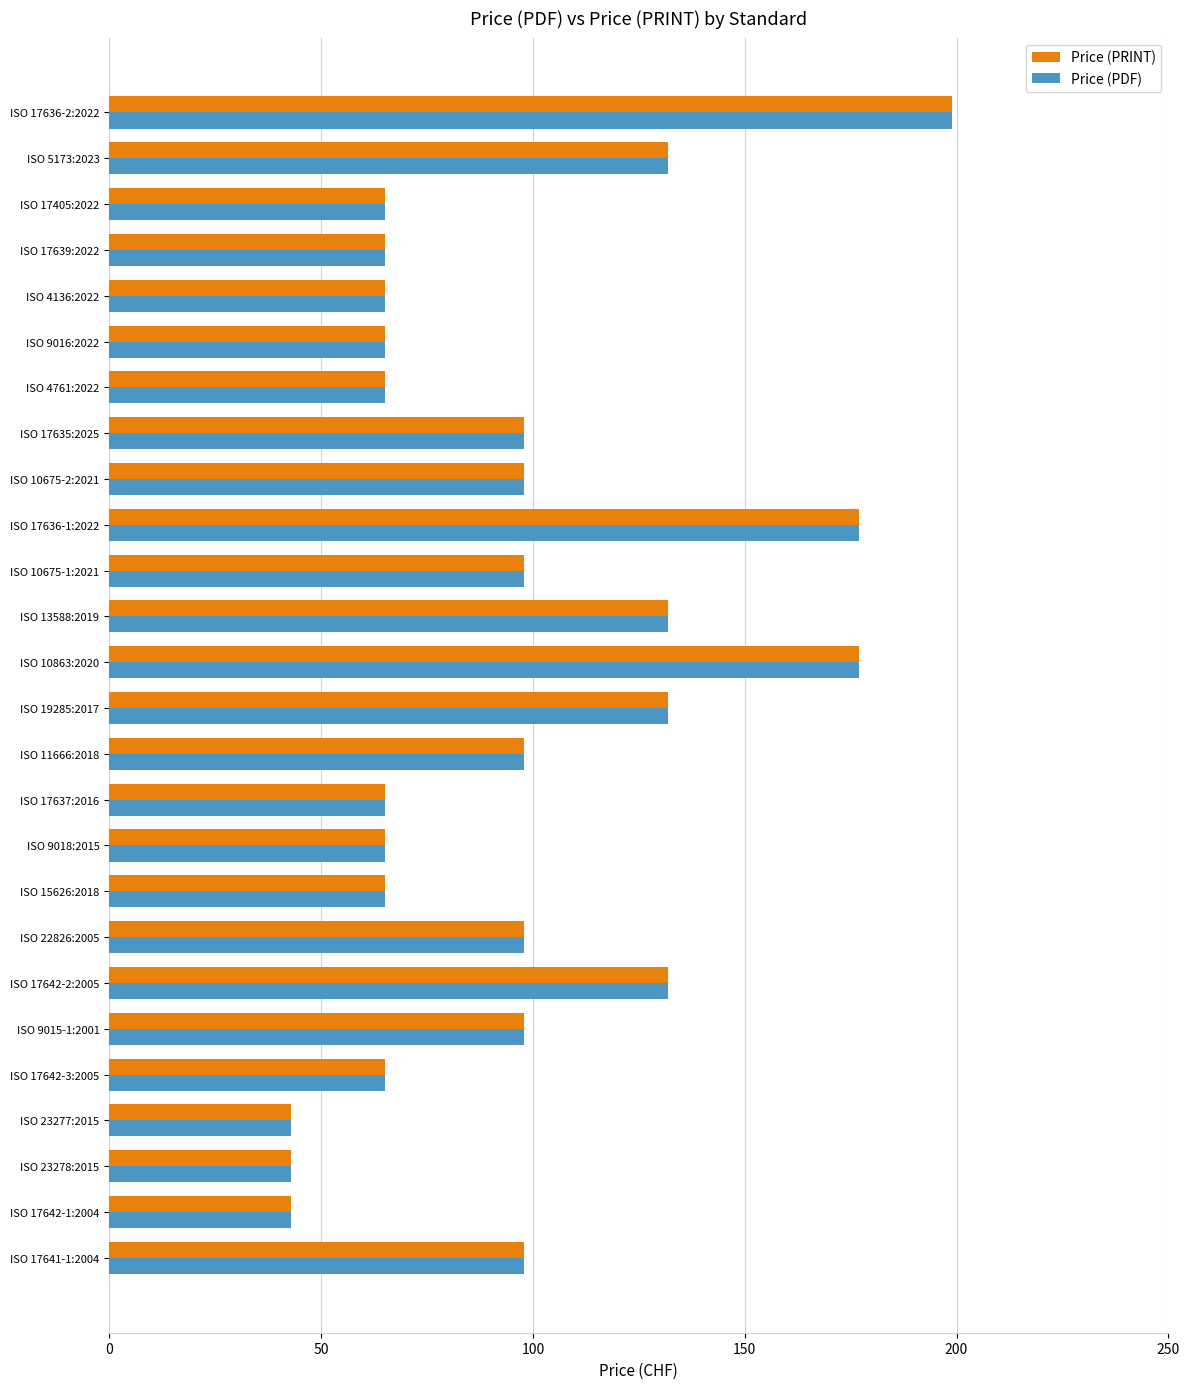

The Price (PRINT) series shows 111 at ISO 9018:2015. True or false?

False